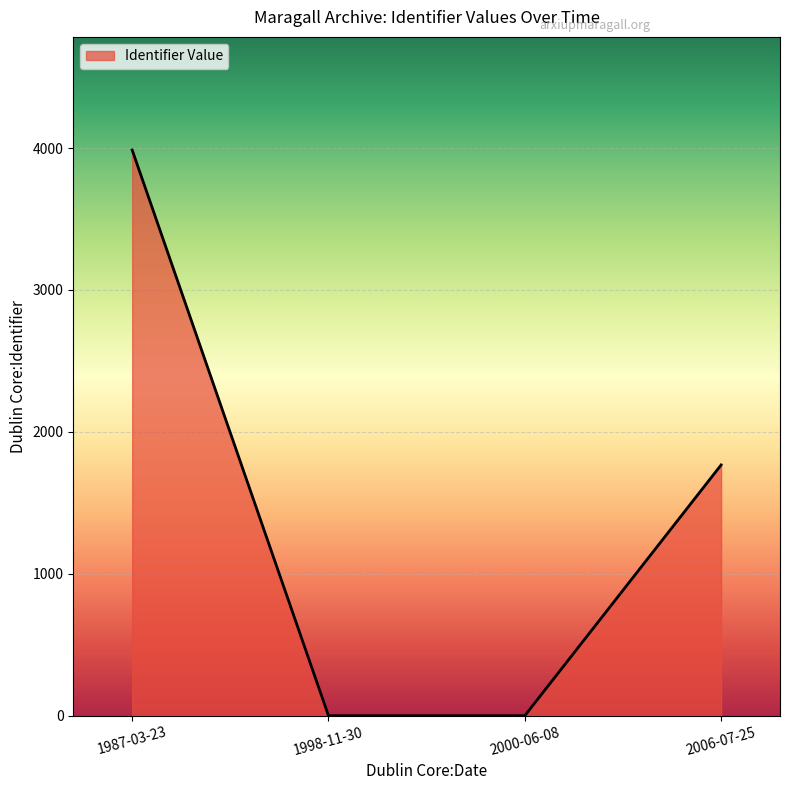

Count the number of categories in the chart.

4